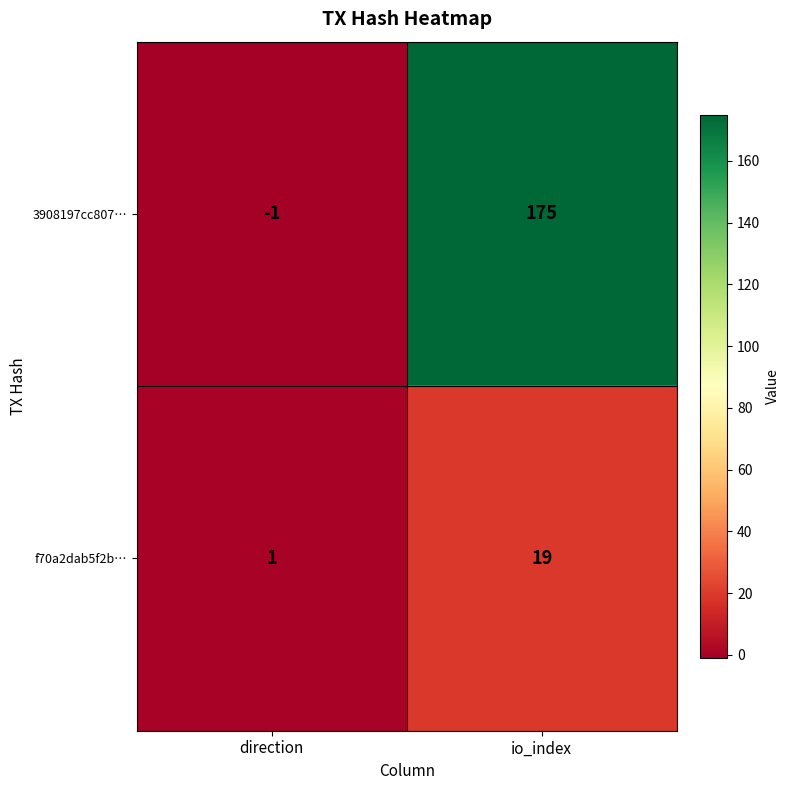

What is the difference between the highest and lowest values at direction?

2